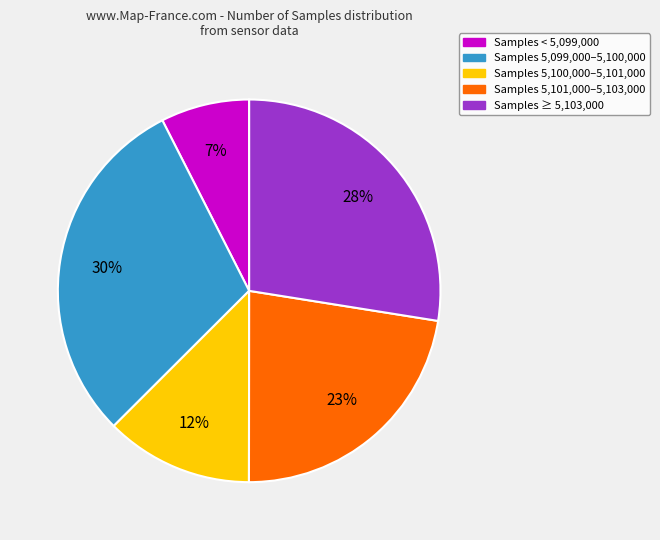

The Samples 5,100,000–5,101,000 slice represents 5% of the pie. True or false?

False